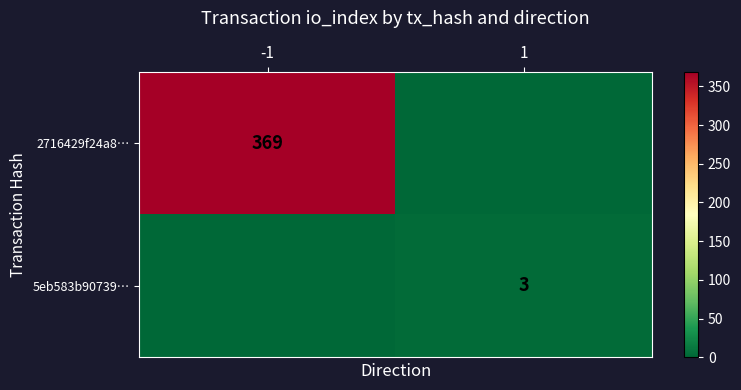

True or false: 2716429f24a8… has a value of 369 at -1.

True